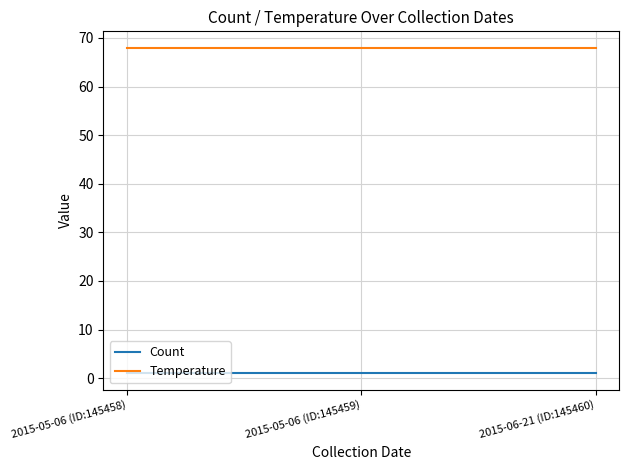

What is the average value of the Temperature series?

68